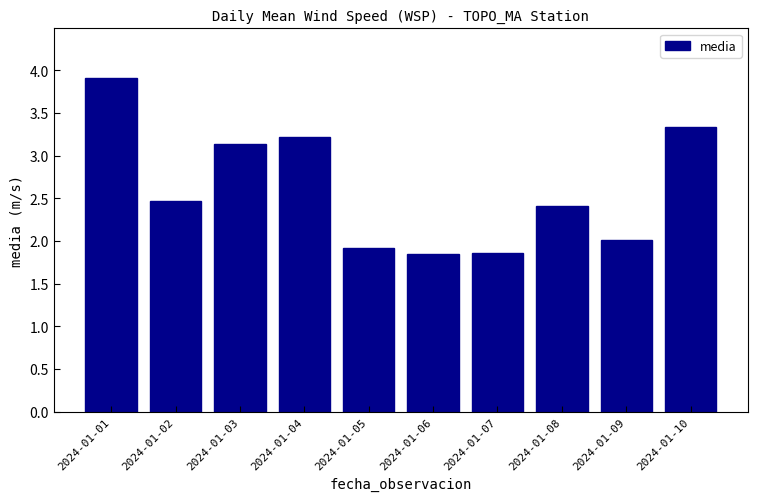

What is the sum of all values?

26.1